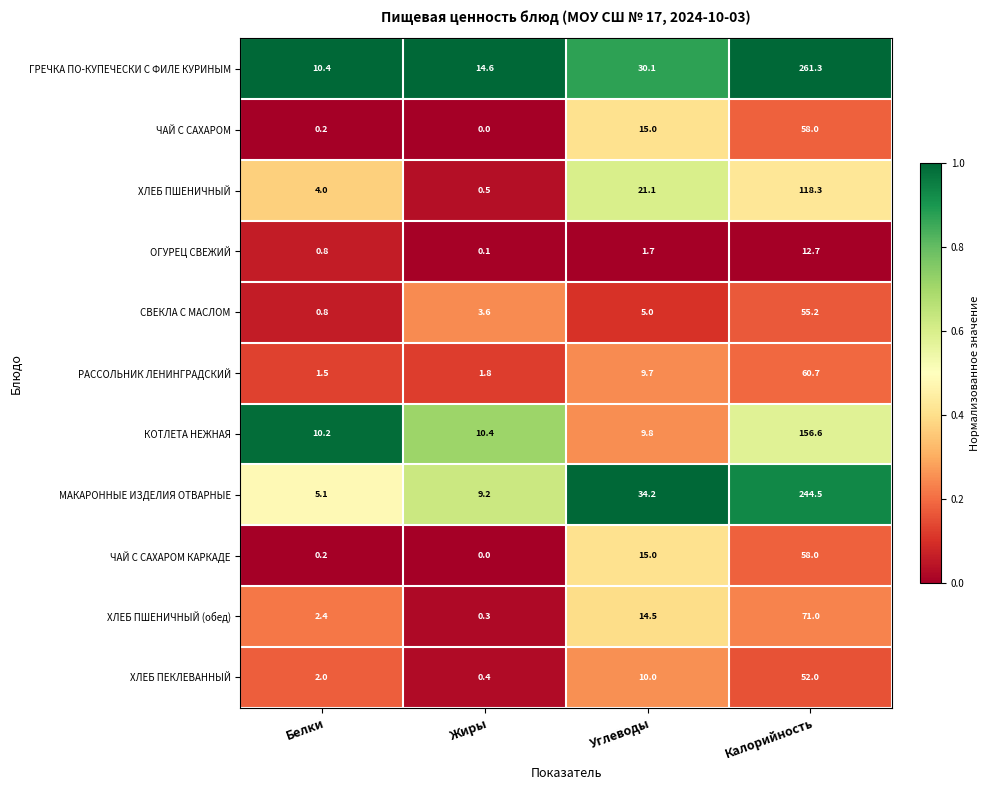

List the labels in order of ЧАЙ С САХАРОМ value, smallest first.

Жиры, Белки, Углеводы, Калорийность